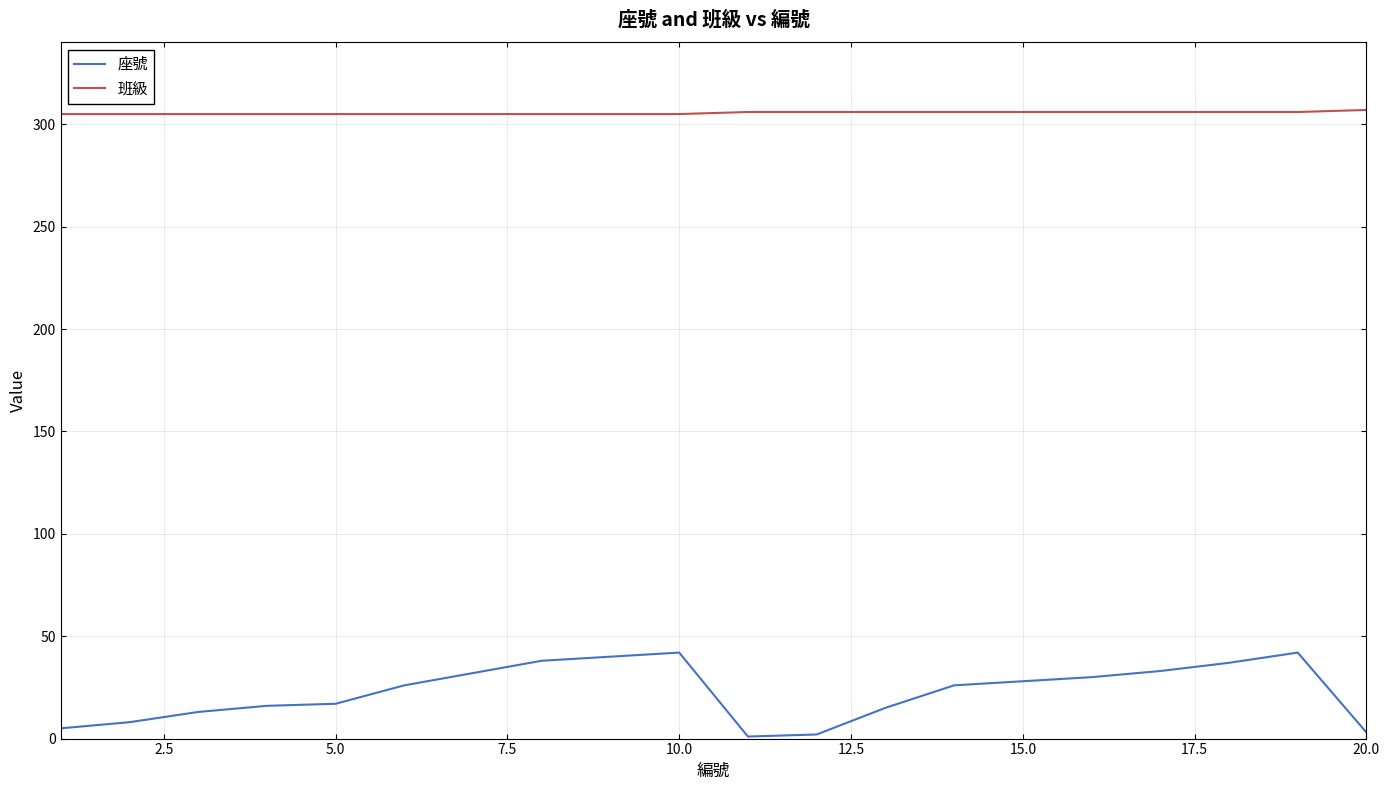

Which series has the largest total across all categories?

班級